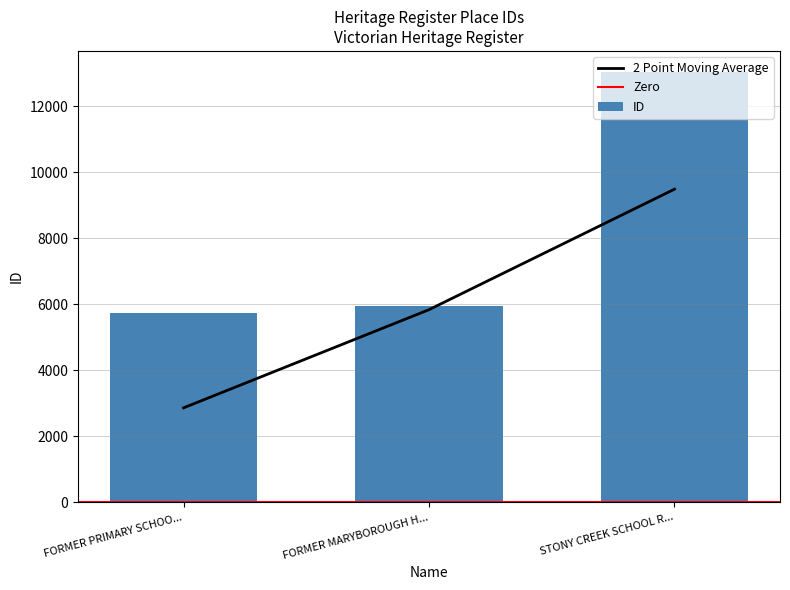

The ID series shows 9317 at FORMER MARYBOROUGH H.... True or false?

False